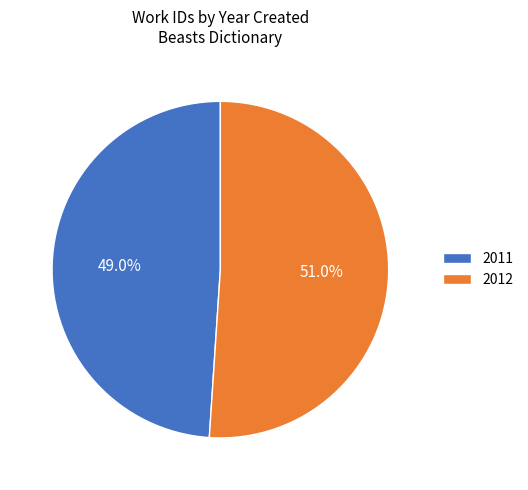

Which category has the biggest portion of the pie?

2012